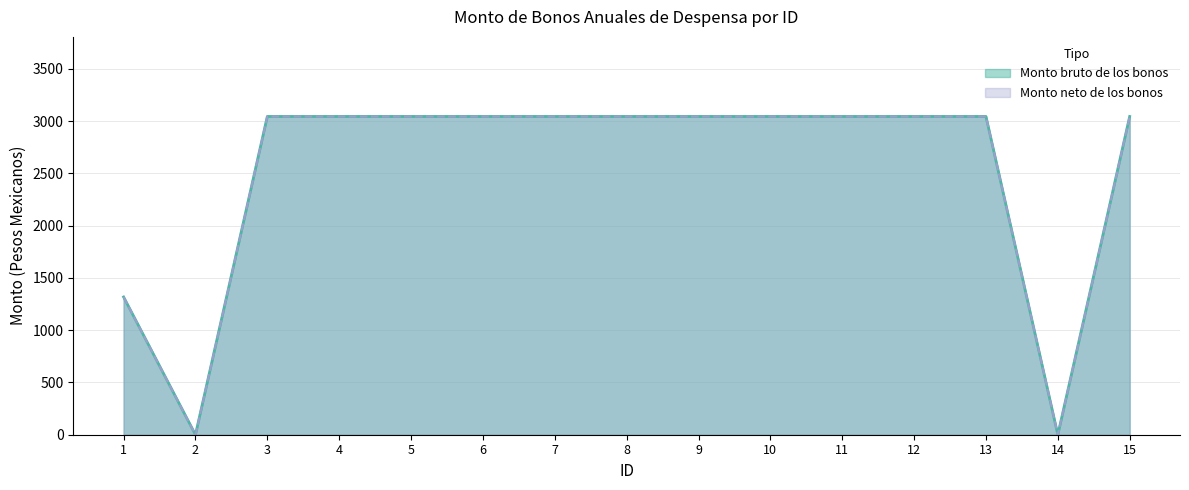

What is the average value of the Monto neto de los bonos series?

2523.9